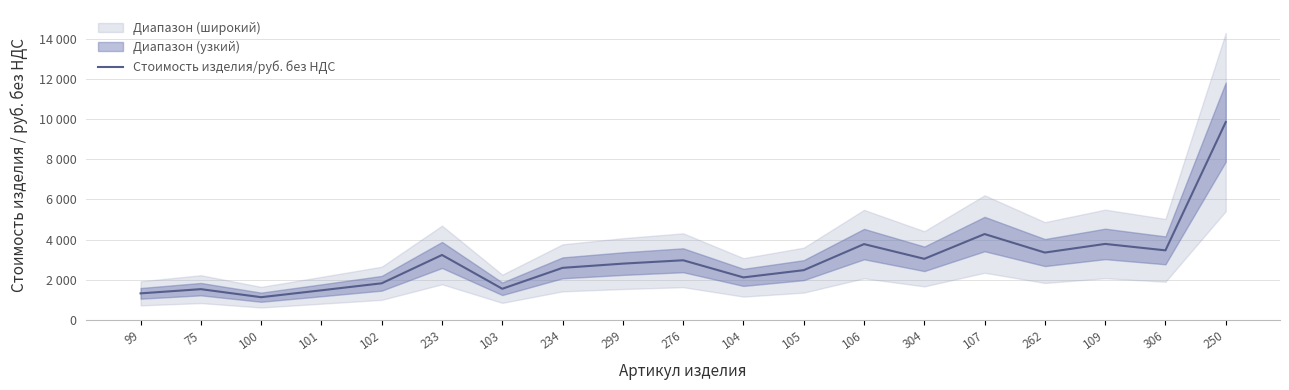

What is the average value?

2984